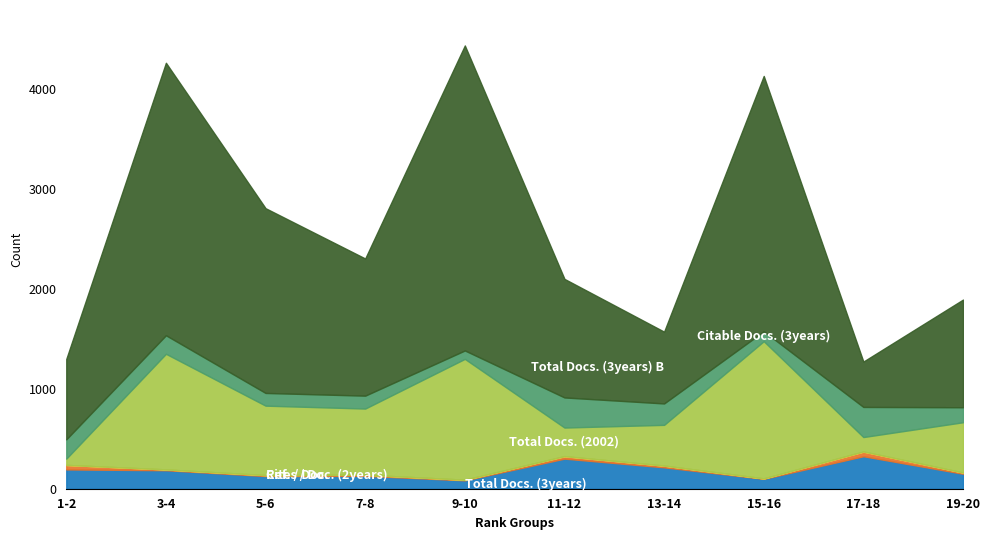

Does the chart display data point markers on the line(s)?

No